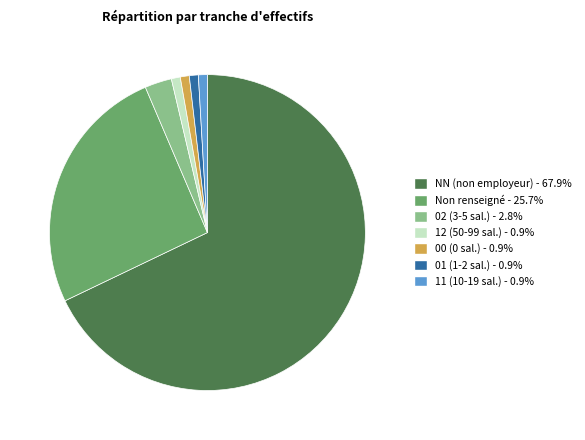

Is there any slice that represents more than half of the pie?

Yes